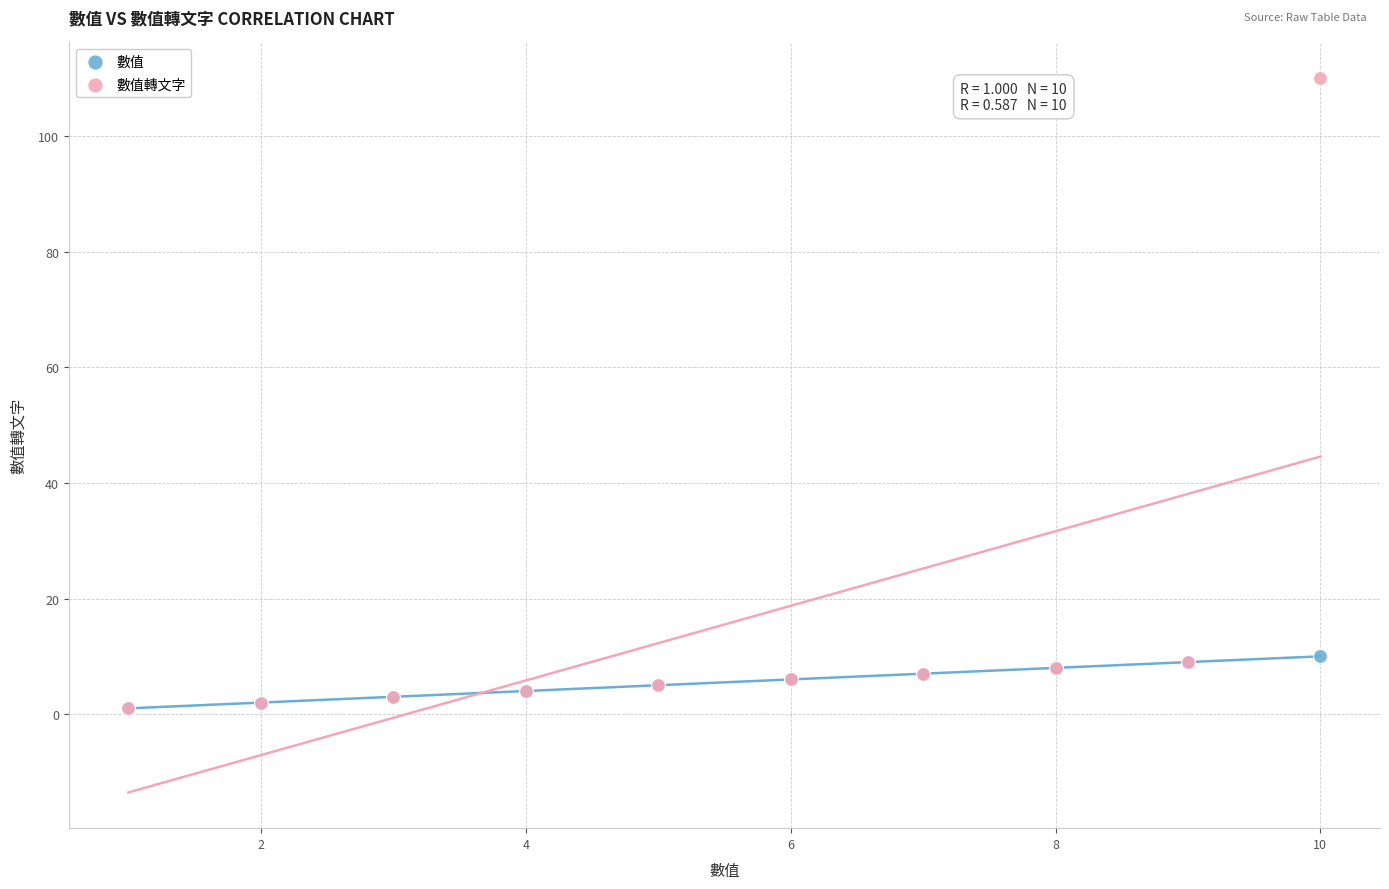

What are all the series names shown in the legend?

數值, 數值轉文字